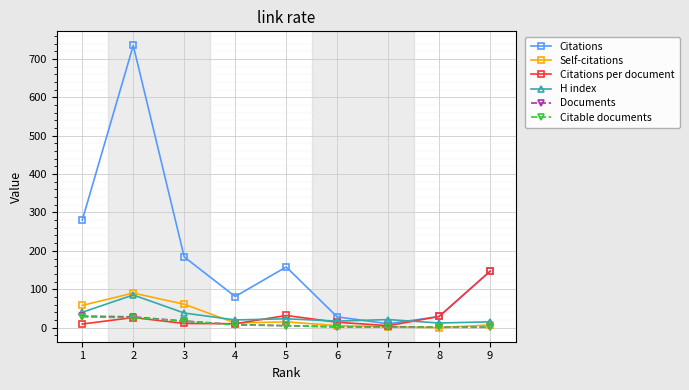

The value of H index at 7 is 21.0. True or false?

True